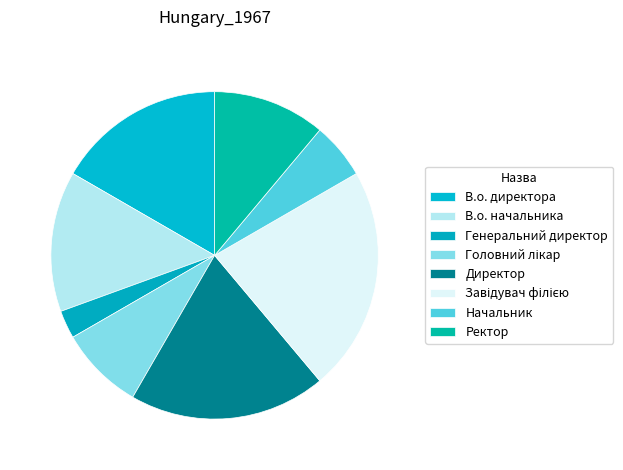

The Завідувач філією slice represents 22% of the pie. True or false?

True